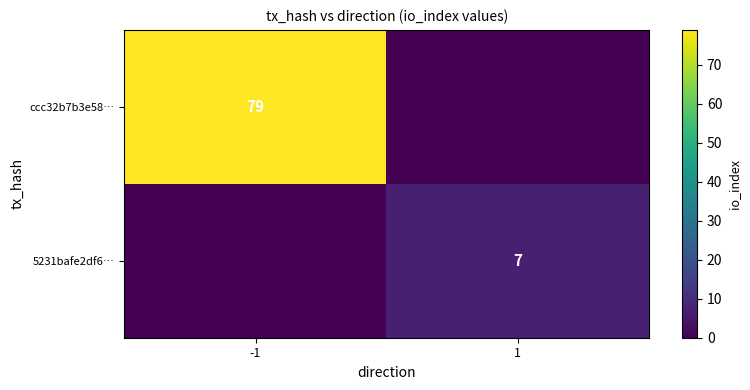

The 5231bafe2df6… series shows 3 at 1. True or false?

False